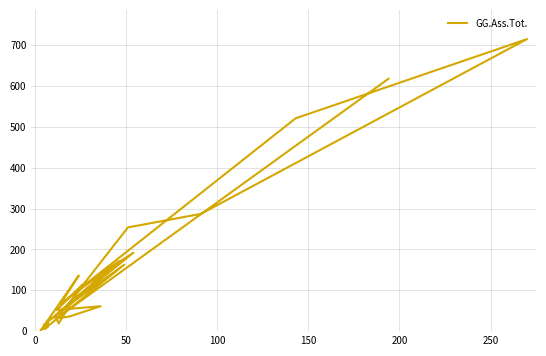

Does the chart have visible grid lines?

Yes